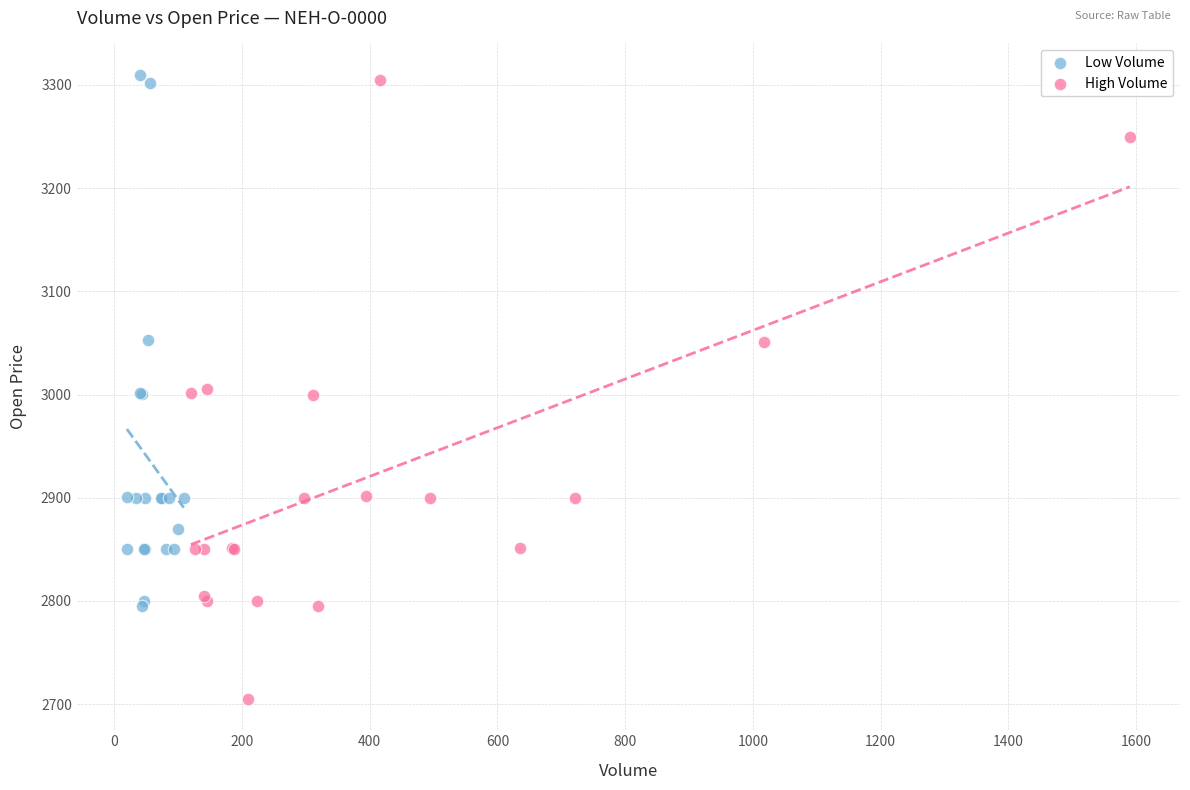

Which series reaches the minimum Y coordinate?

High Volume